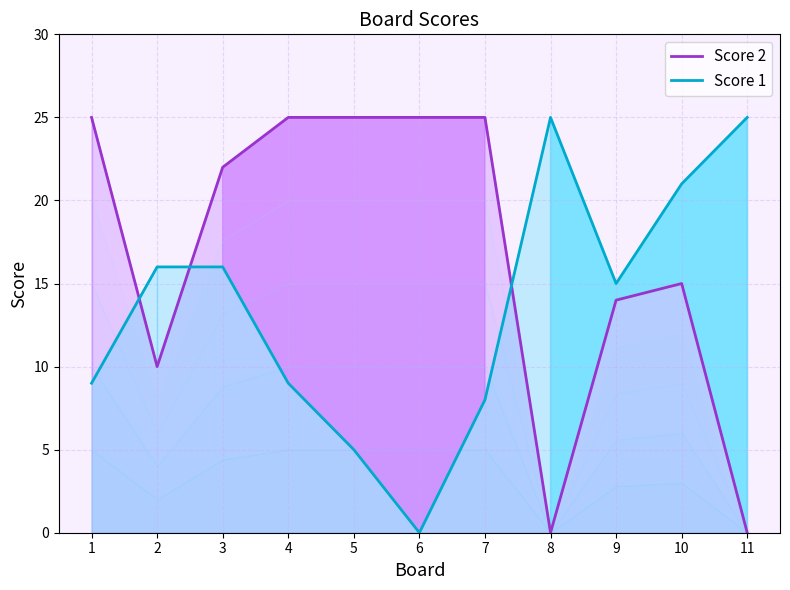

Does the chart display data point markers on the line(s)?

No